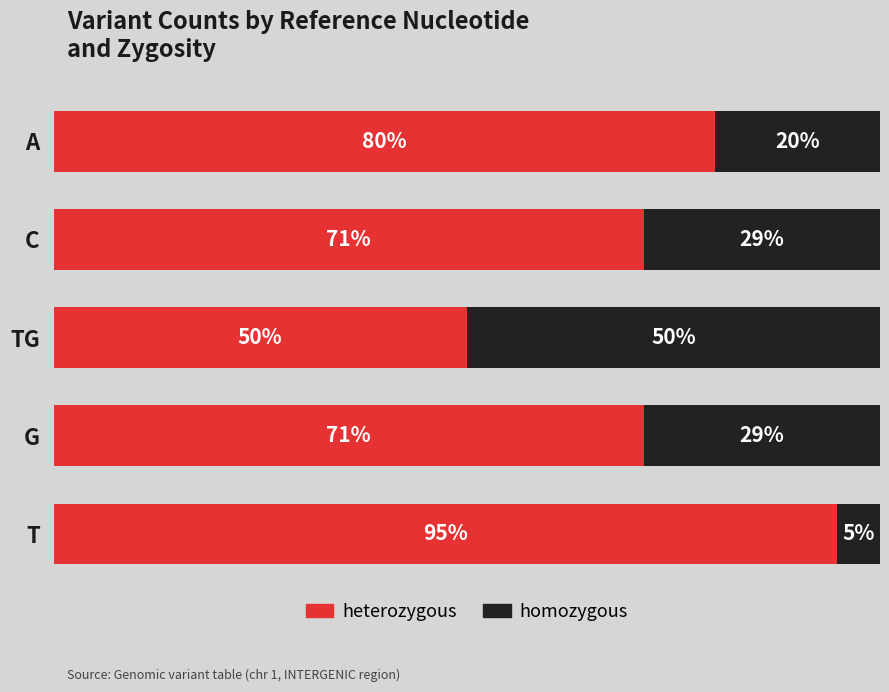

At which label does heterozygous reach its minimum?

TG